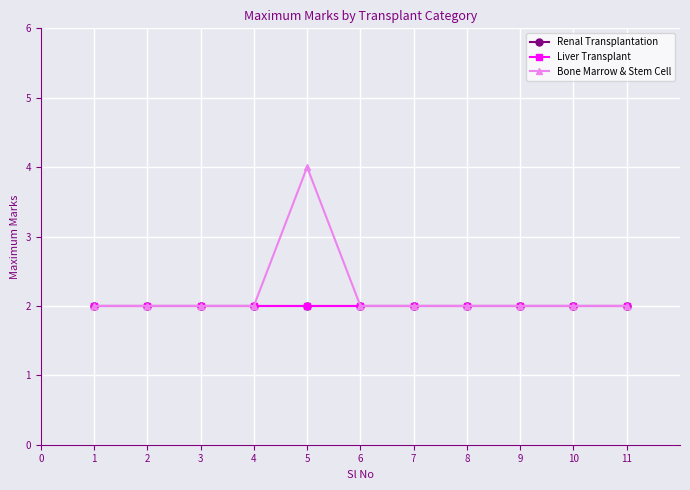

Is this an area chart (filled region under the line)?

No